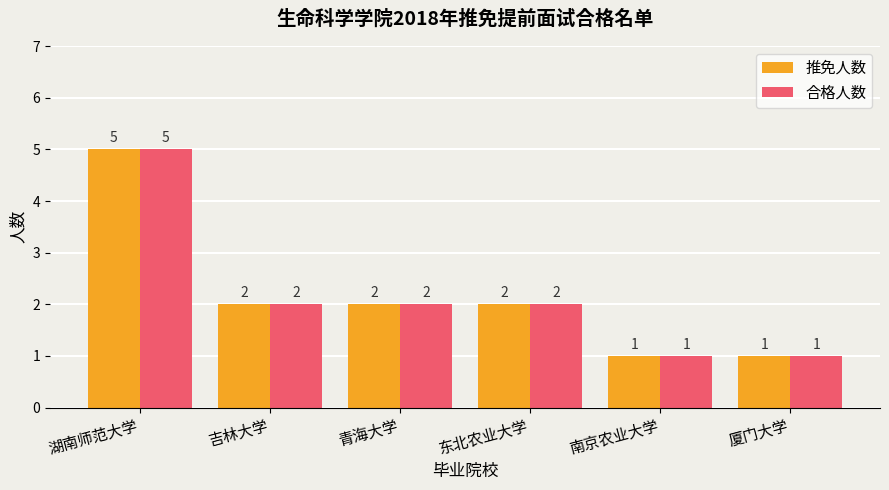

The 合格人数 series shows 5 at 湖南师范大学. True or false?

True